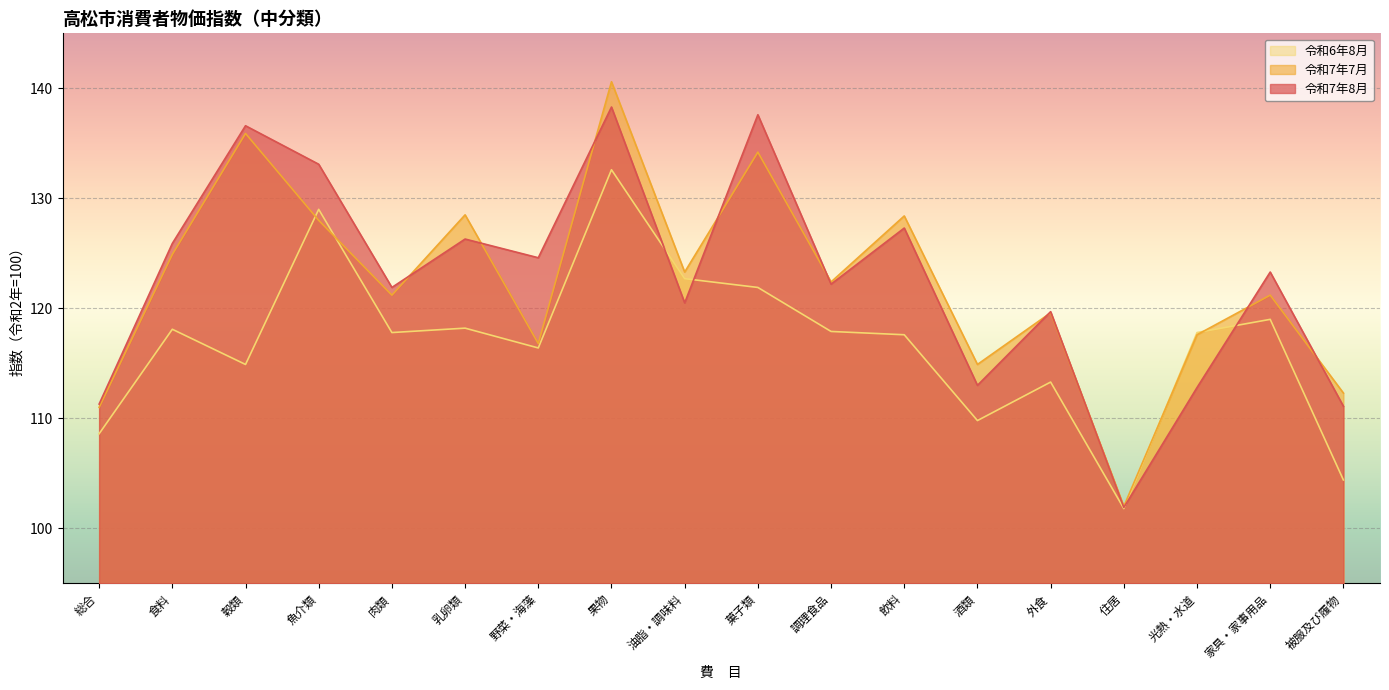

At which label is 令和7年8月 closest to 120?

外食